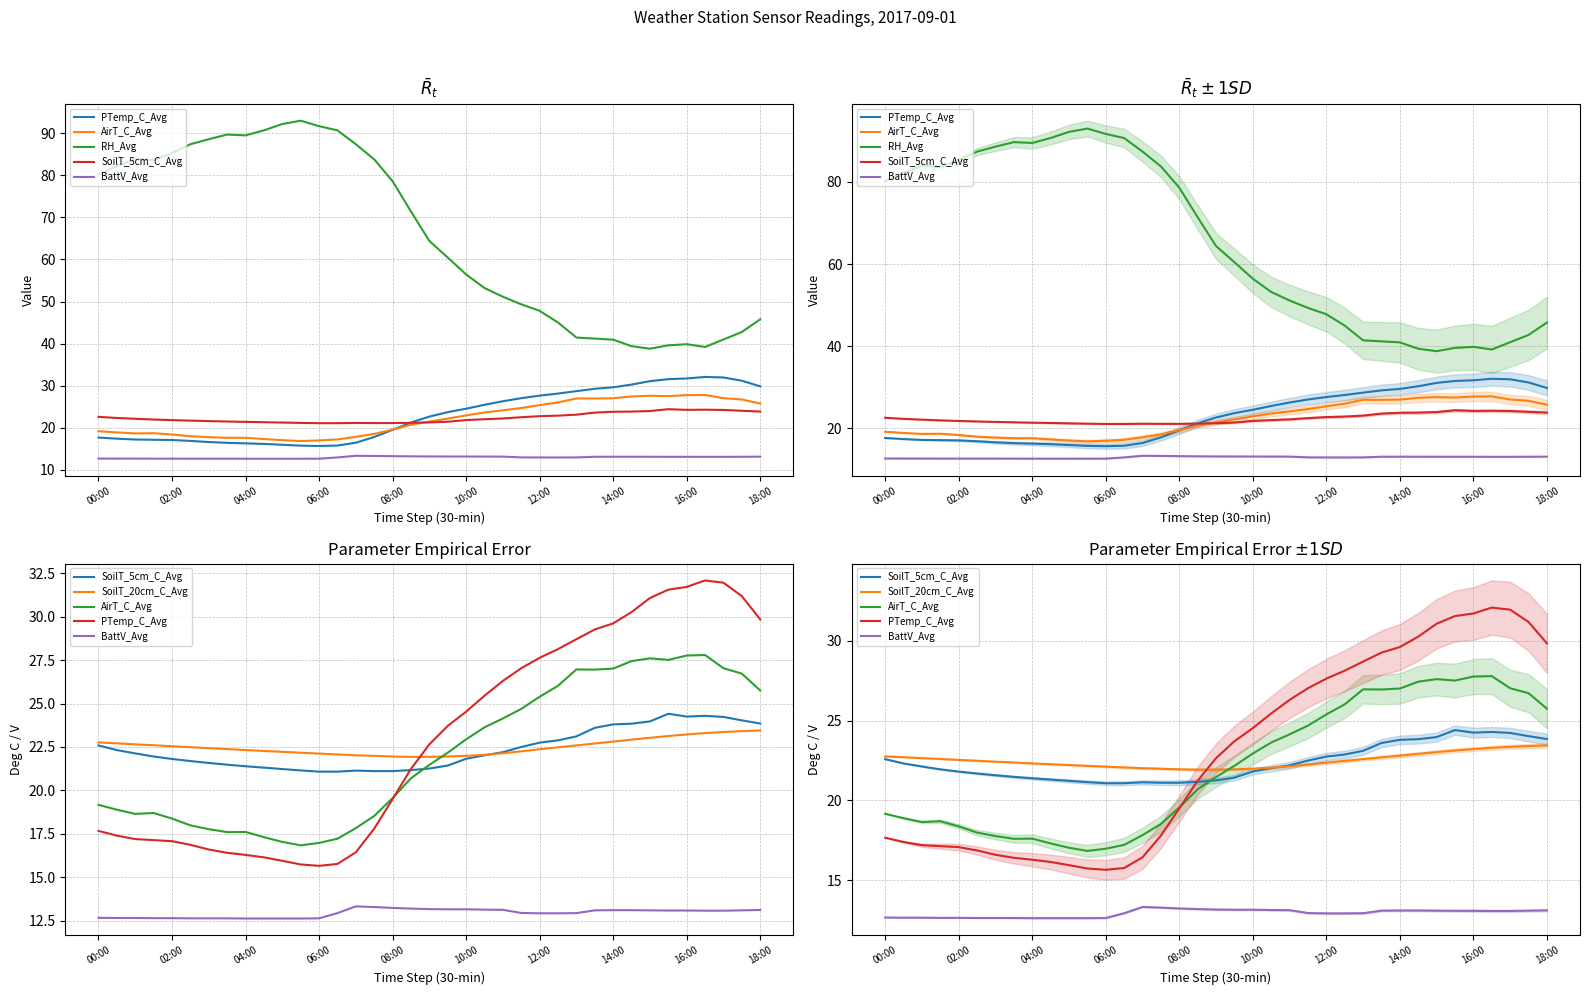

The PTemp_C_Avg series shows 37.0 at 17. True or false?

False